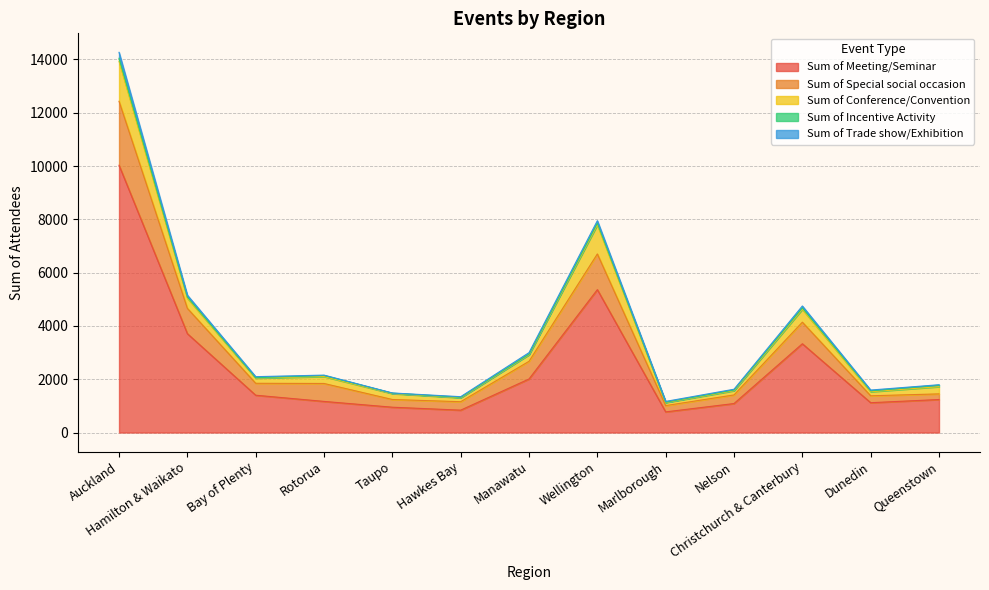

How many values in the Sum of Special social occasion series exceed 447?

7